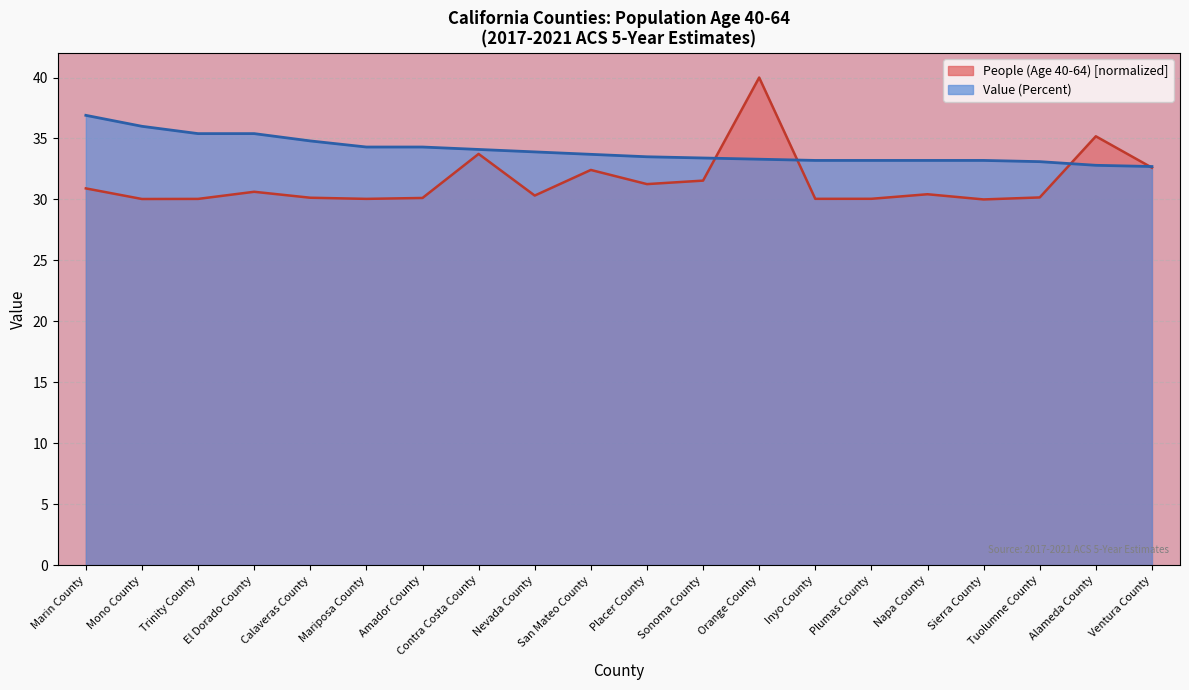

Rank the series at Marin County from lowest to highest value.

People (Age 40-64), Value (Percent)